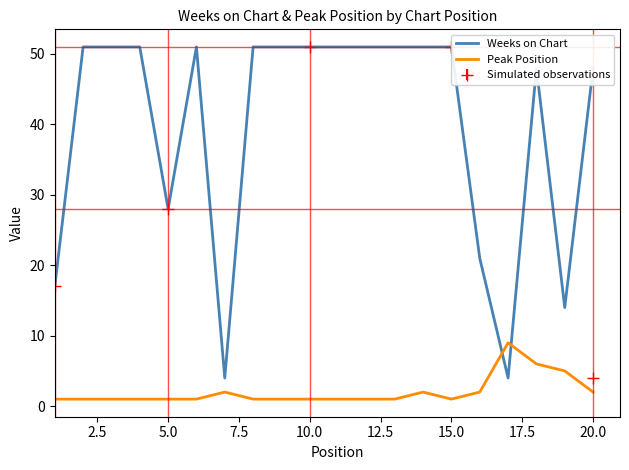

What is the average value of the Weeks on Chart series?

40